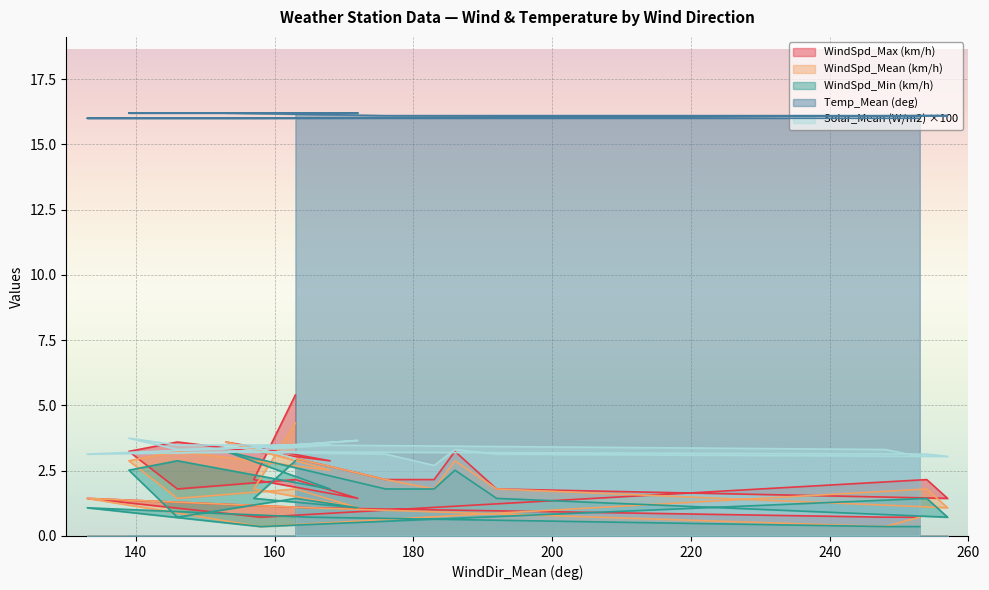

Reading left to right, list all the values displayed in this chart.

WindSpd_Max (km/h): 5.4	2.2	1.4	2.2	1.8	3.2	3.6	2.9	3.6	2.2	2.2	3.2	1.8	1.4	2.2	0.7	1.4	1.1	0.7	0.7
WindSpd_Mean (km/h): 4.3	1.8	1.1	1.8	1.4	2.9	3.2	2.5	3.6	2.2	1.8	2.9	1.8	1.1	1.8	0.4	1.4	1.1	0.4	0.7
WindSpd_Min (km/h): 2.9	1.4	1.1	1.4	0.7	2.5	2.9	1.8	3.2	1.8	1.8	2.5	1.4	0.7	1.4	0.4	1.1	0.7	0.4	0.4
Temp_Mean (deg): 16.2	16.2	16.2	16.2	16.2	16.2	16.2	16.2	16.2	16.1	16.1	16.1	16.1	16.1	16.1	16.0	16.0	16.0	16.0	16.0
Solar_Mean (W/m2): 3.0	3.4	3.7	3.5	3.5	3.7	3.3	3.5	3.2	3.1	2.7	3.3	3.1	3.0	3.1	3.2	3.1	3.5	3.3	3.0